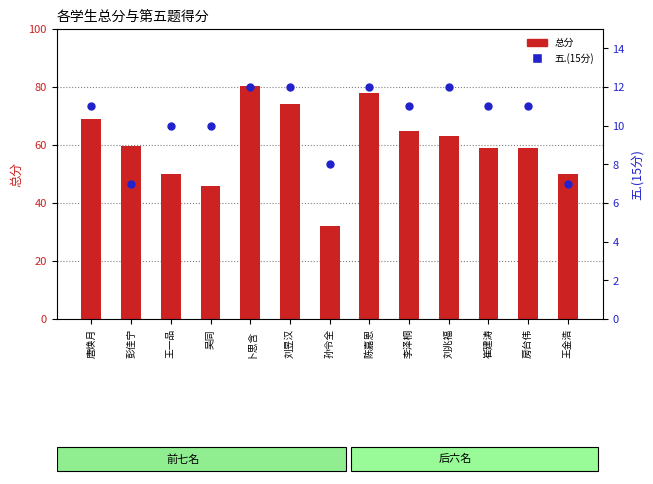

Is the value of 五.(15分) at 王金浩 greater than the value of 总分 at 刘兆福?

No